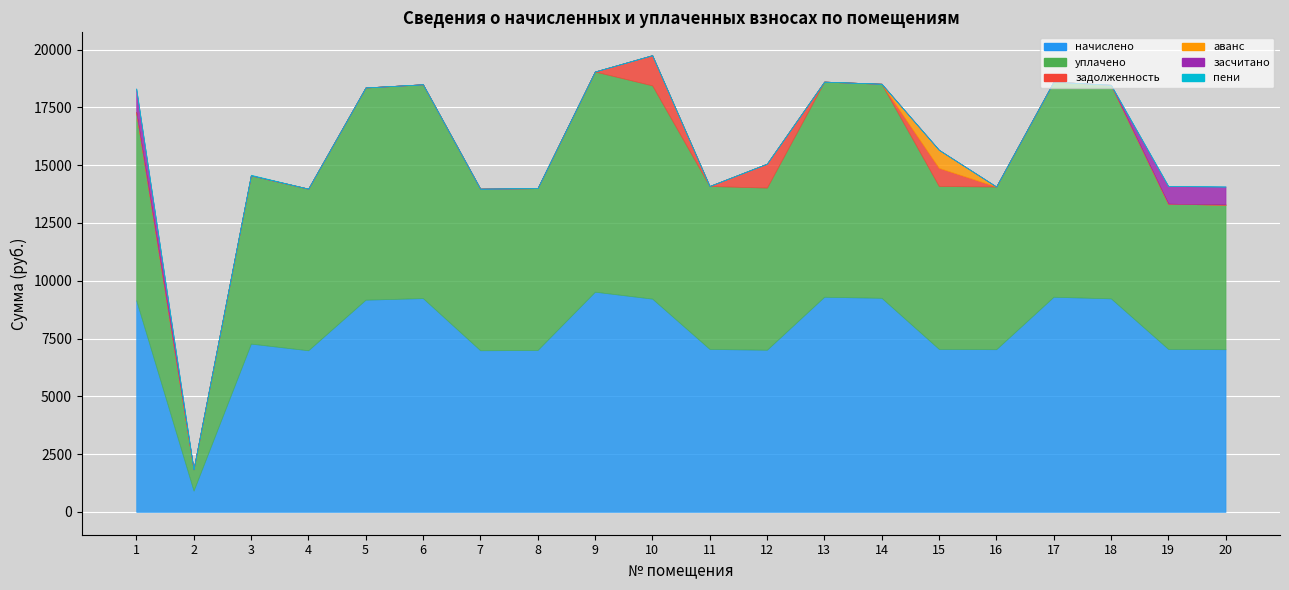

Does the chart display data point markers on the line(s)?

No